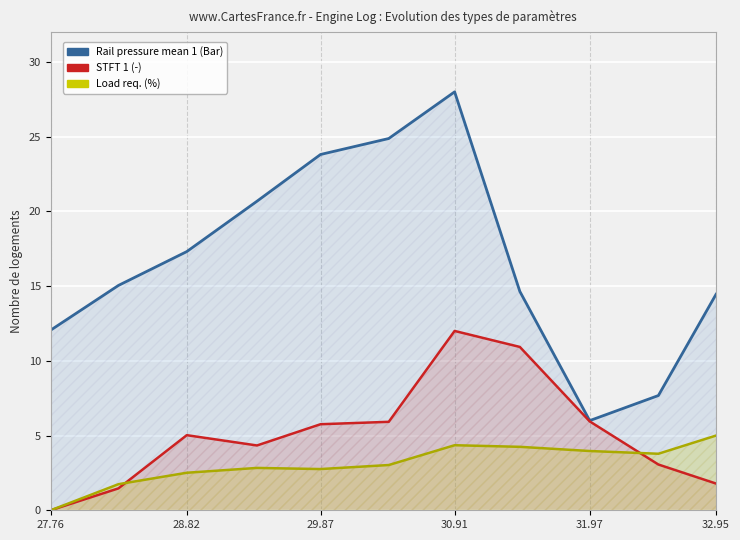

In Load req. (%), how many points are higher than both neighbors (excluding endpoints)?

2